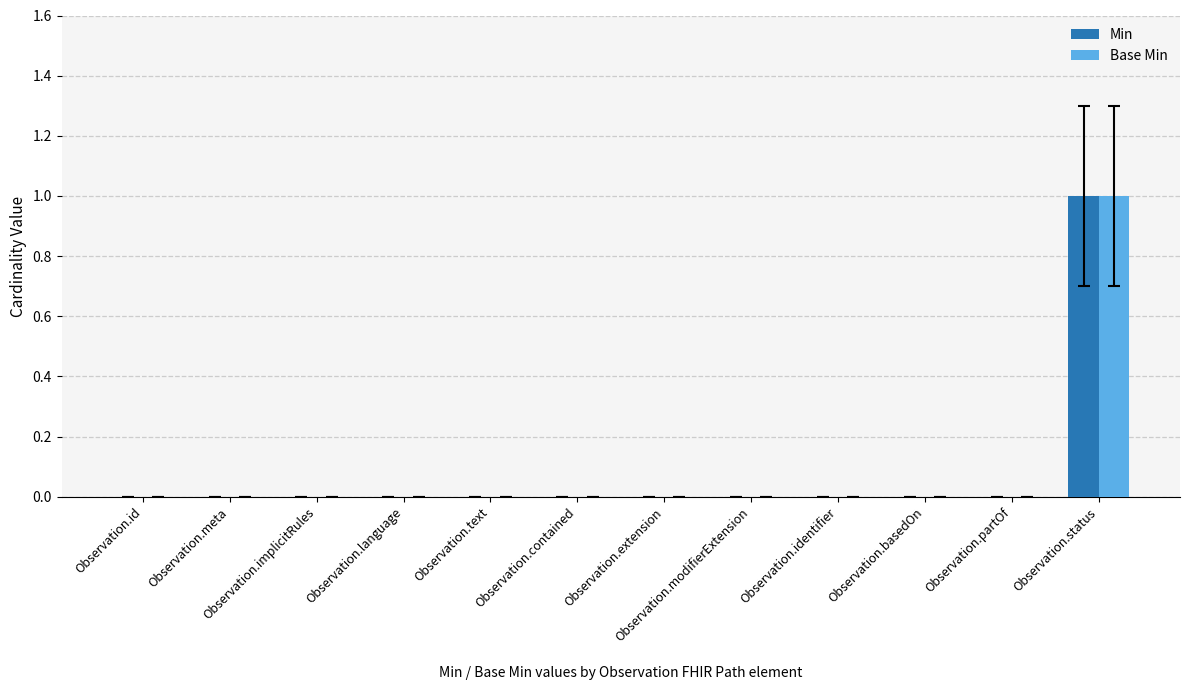

How many groups of bars are there?

12